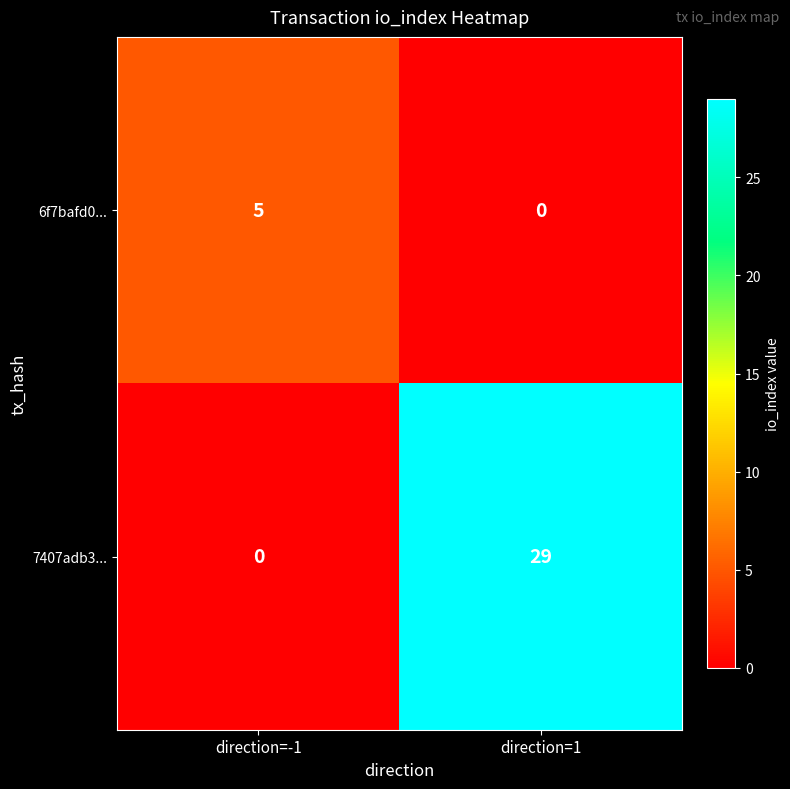

What is the sum of the 7407adb3... values at direction=-1 and direction=1?

29